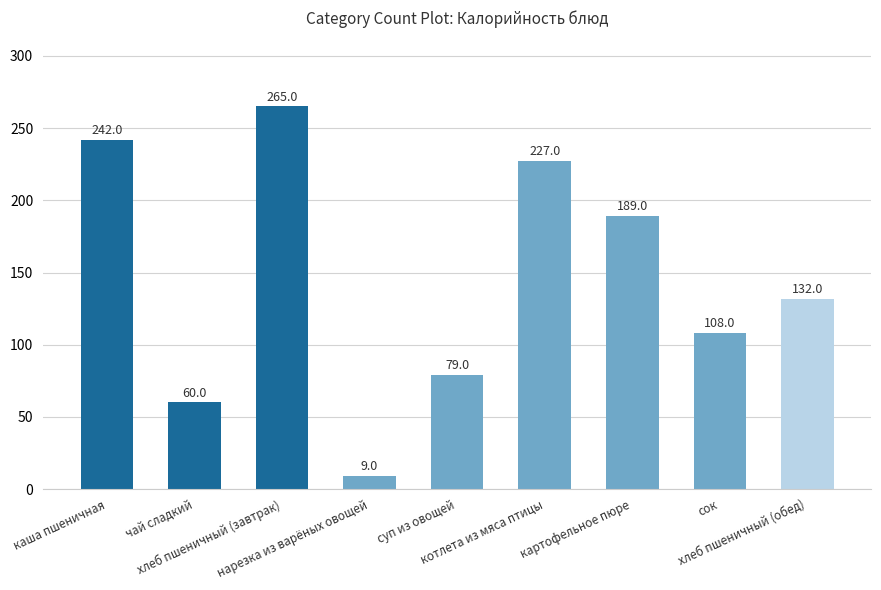

Does the chart contain stacked bars?

No